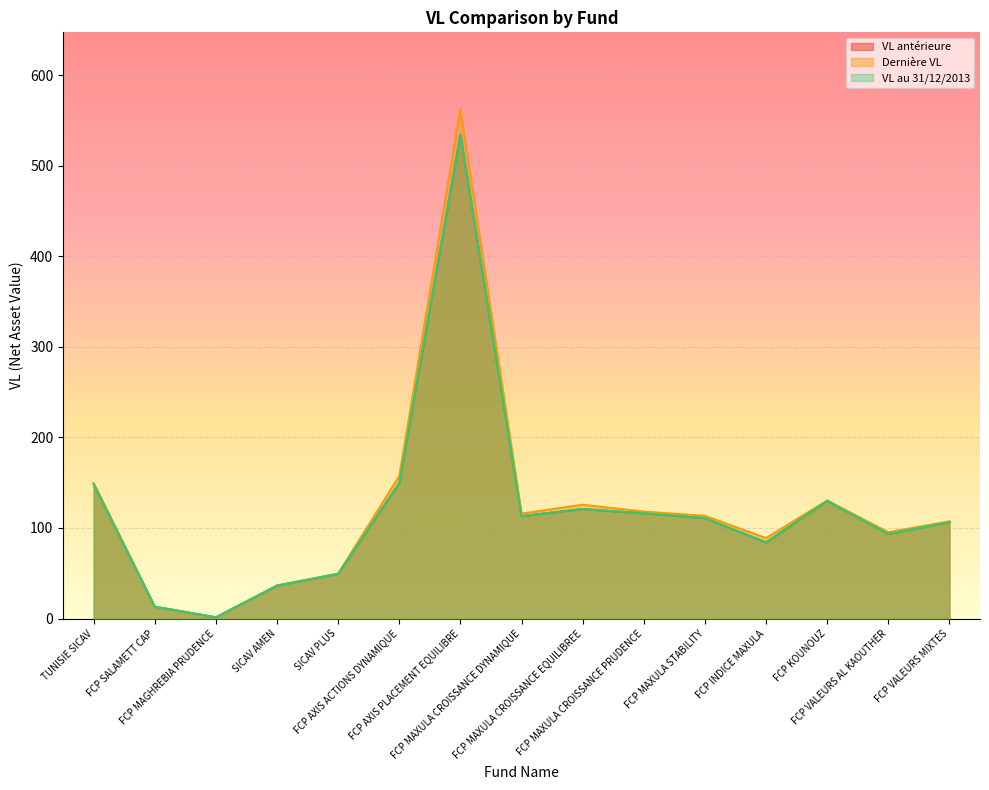

Does the chart display data point markers on the line(s)?

No